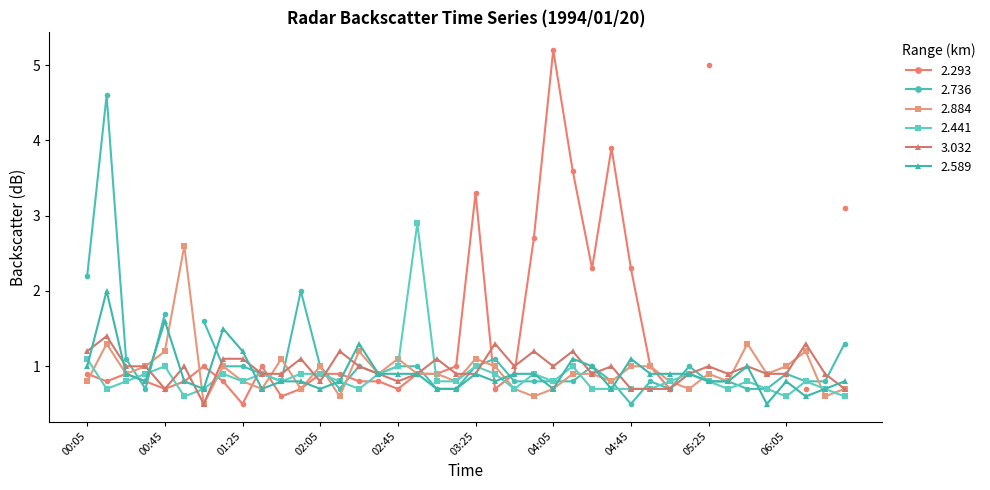

The value of 3.032 at 05:25 is 1.4. True or false?

False